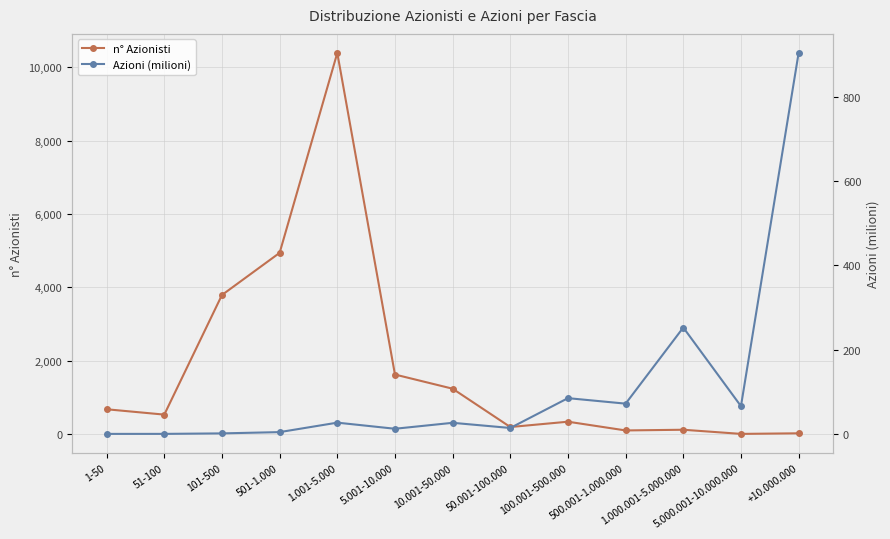

Which category has the highest value in the Azioni (milioni) series?

+10.000.000